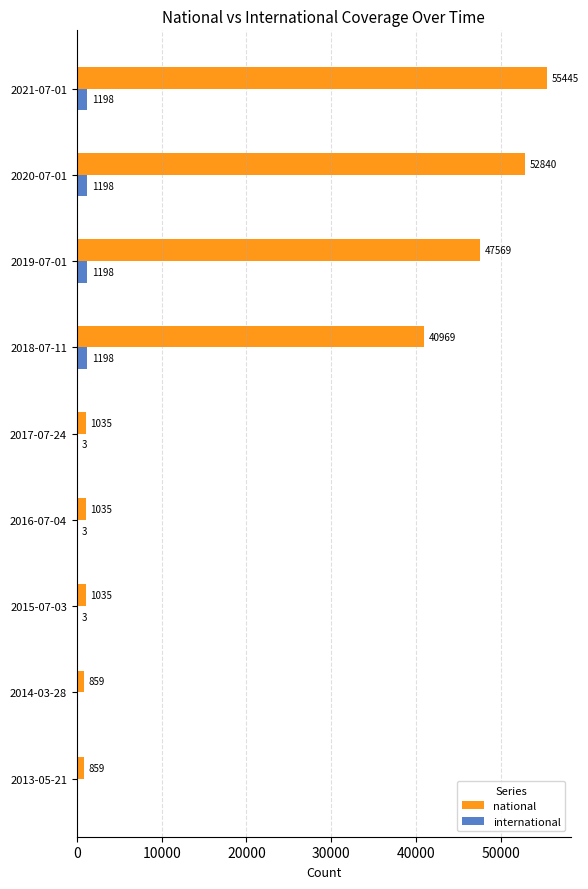

Which series has the largest range (max minus min)?

national